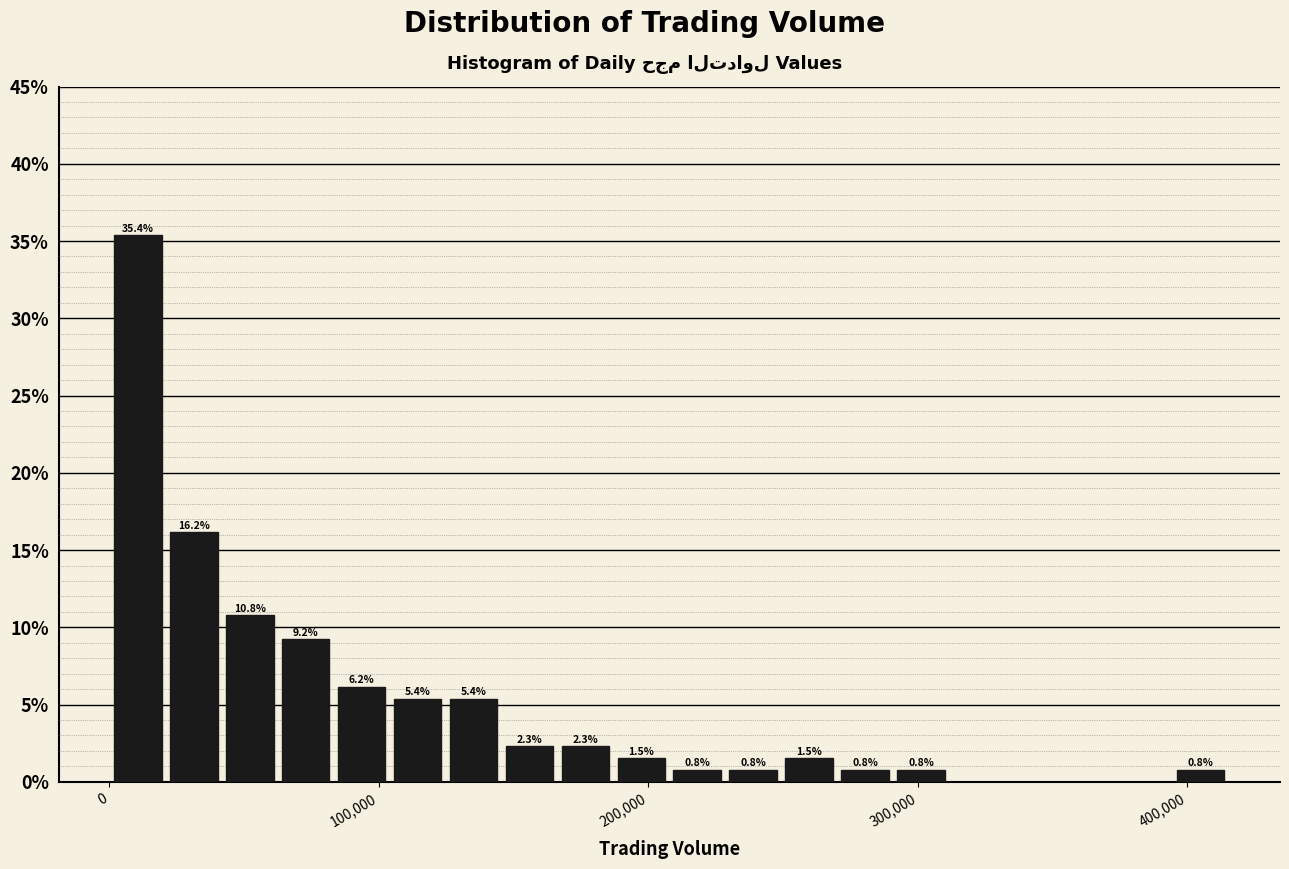

Read against the x-axis, roughly where is the centre of the tallest bar?

10000